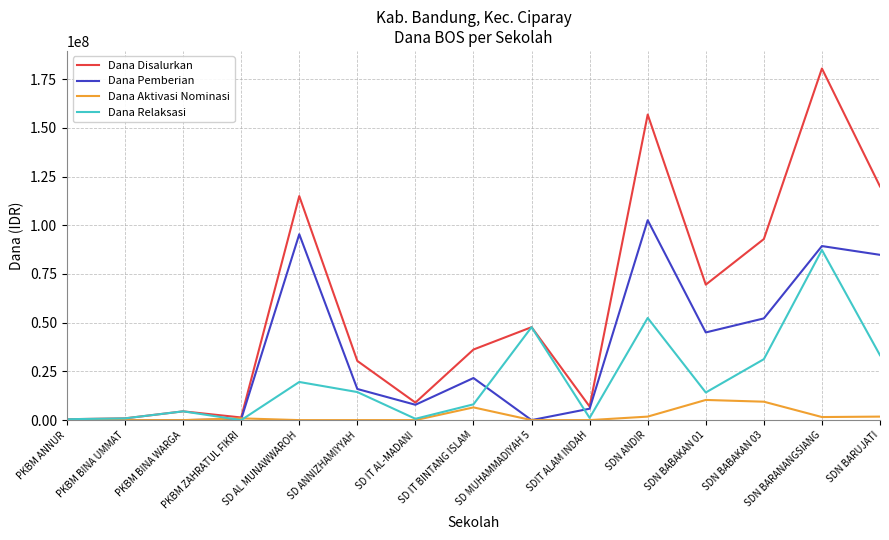

The value of Dana Pemberian at PKBM ZAHRATUL FIKRI is 450000. True or false?

True